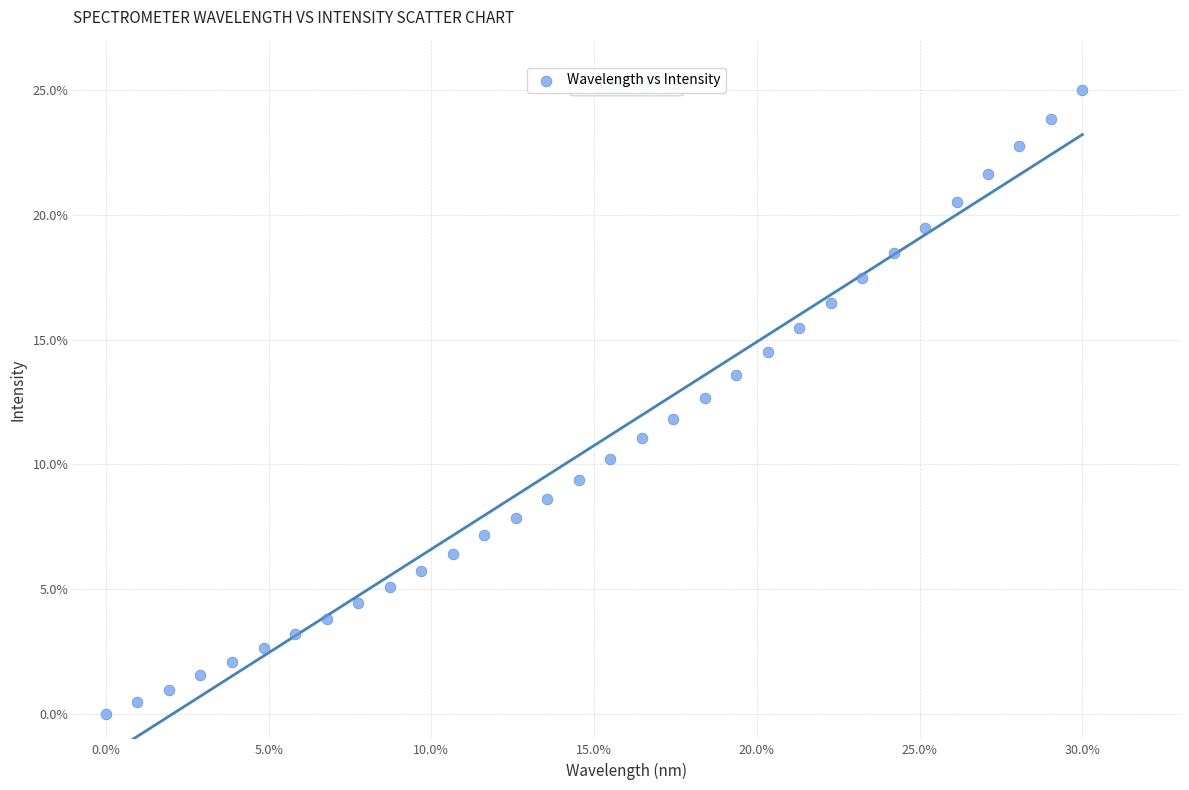

What is the range of Y values (max minus min)?

25.0